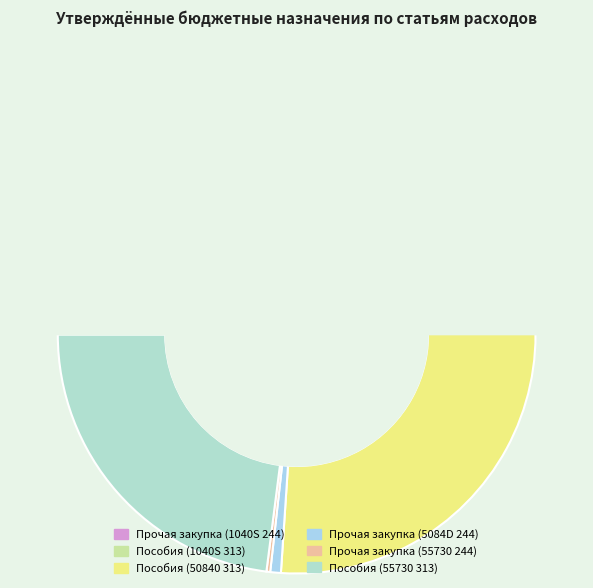

Is Пособия (50840 313) the majority of the pie?

Yes